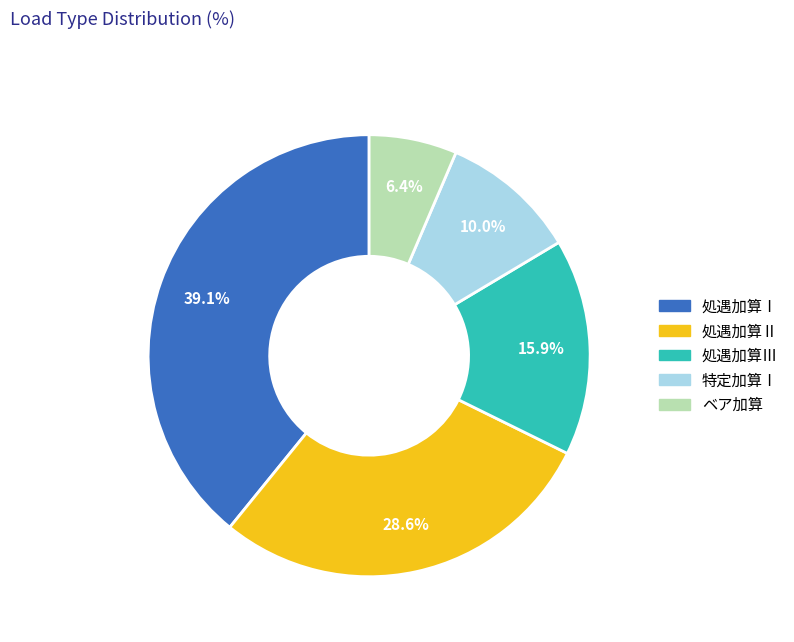

What percentage is NOT represented by 処遇加算Ⅱ?

71.4%